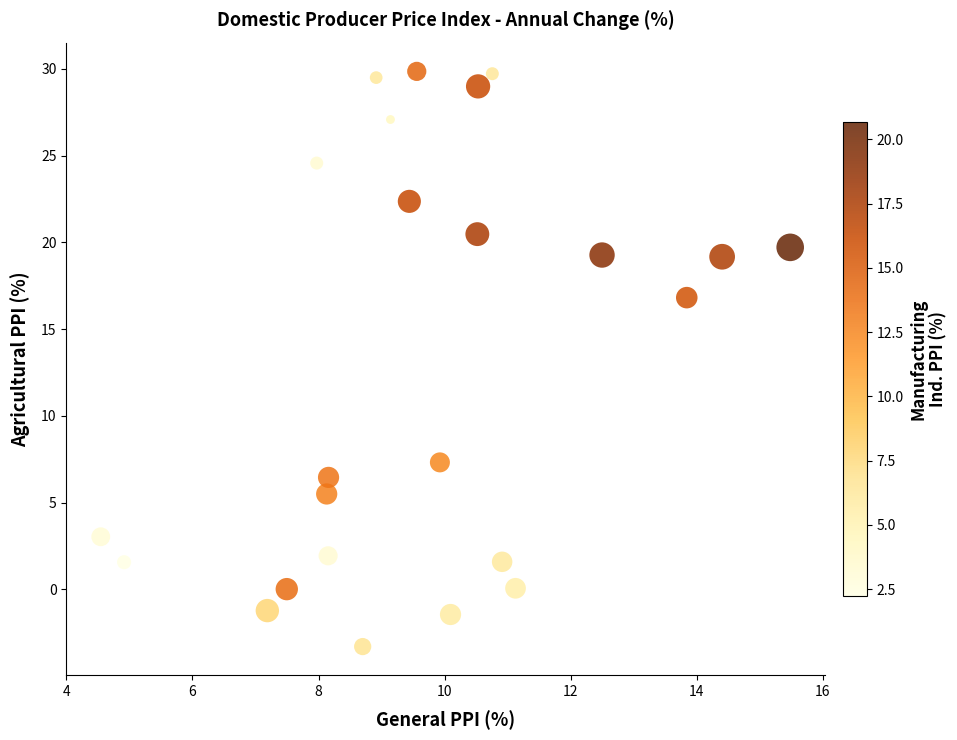

What is the range of Y values (max minus min)?

33.2